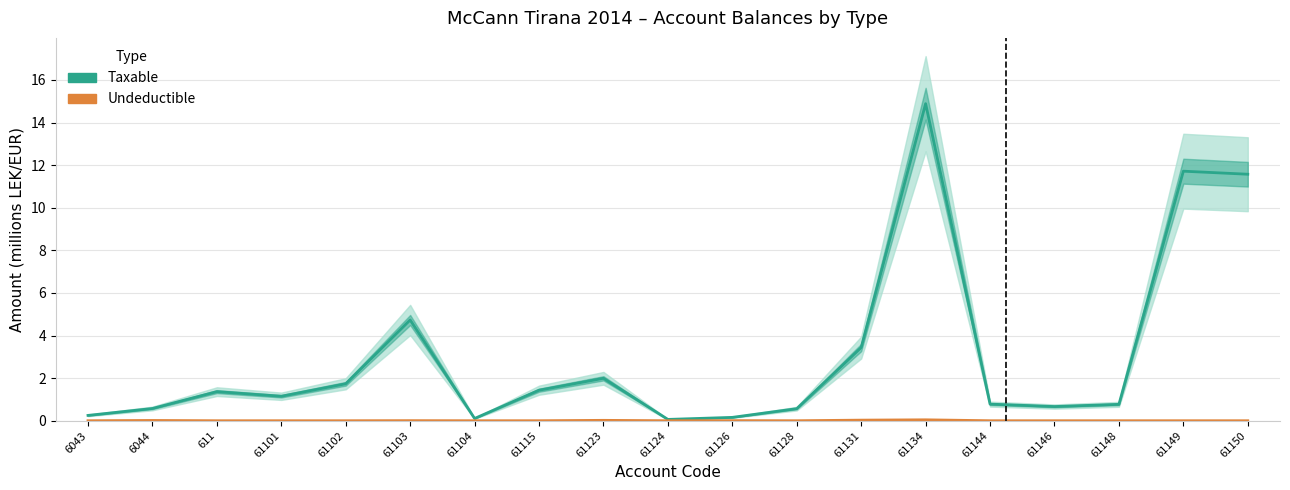

At which category does Undeductible reach its first local peak?

6044